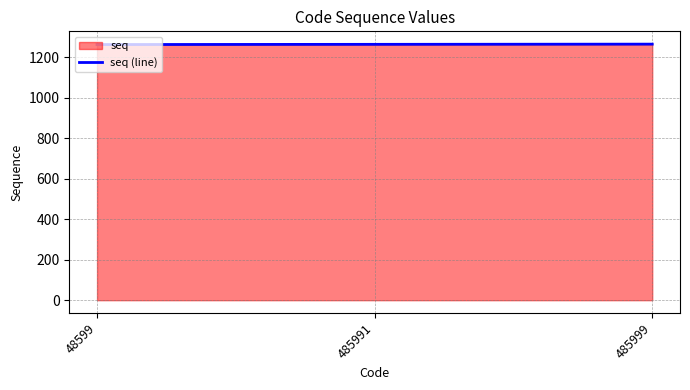

Reading left to right, transcribe all the data shown in this chart.

48599=1264	485991=1265	485999=1266